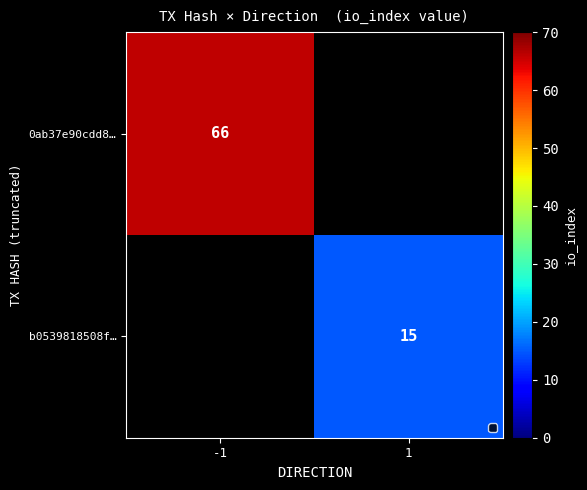

Is it true that b0539818508f… equals 15 at 1?

True